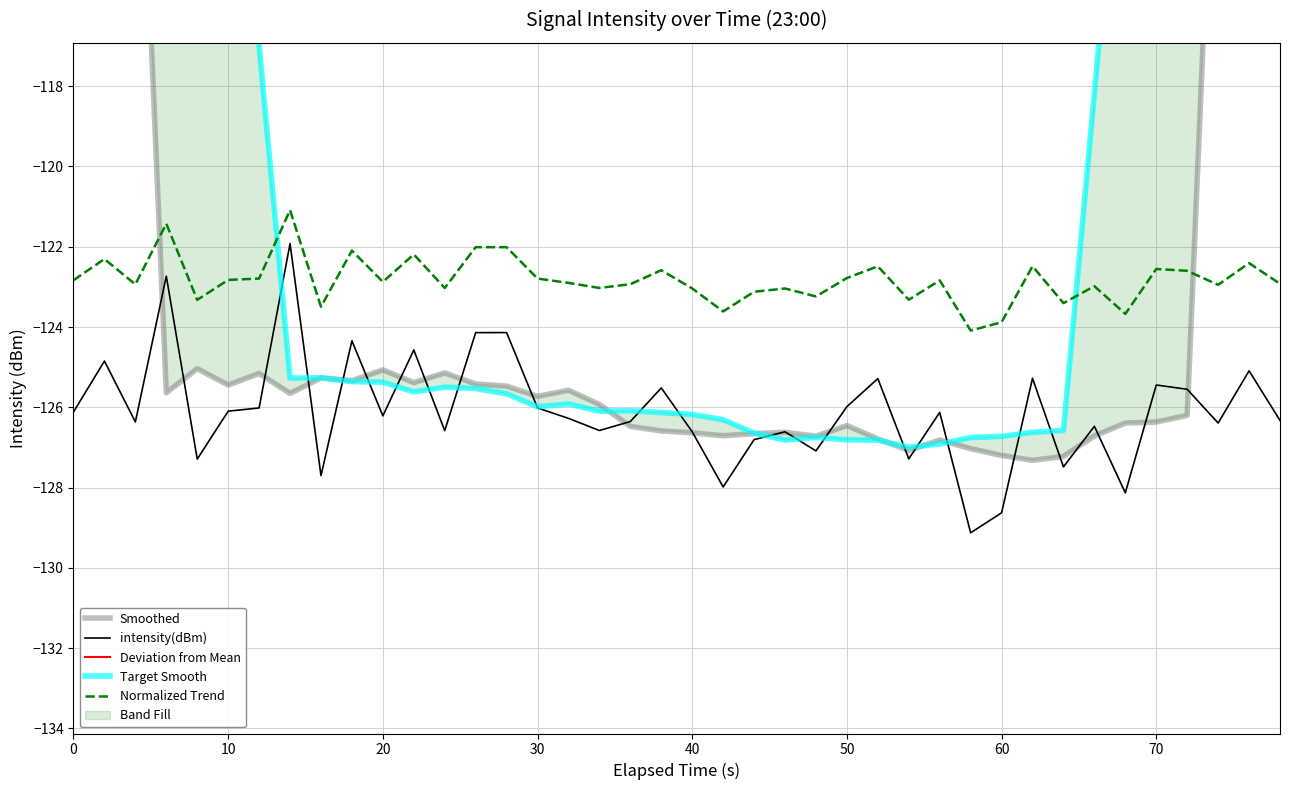

True or false: Normalized Trend and intensity(dBm) intersect in this chart.

False